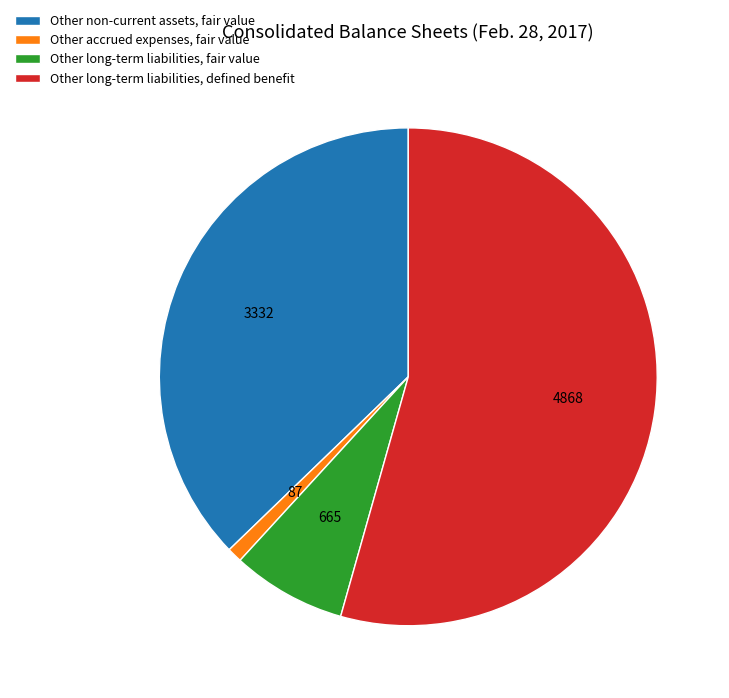

Approximately how many times larger is the value at Other non-current assets, fair value compared to Other long-term liabilities, fair value?

5.0